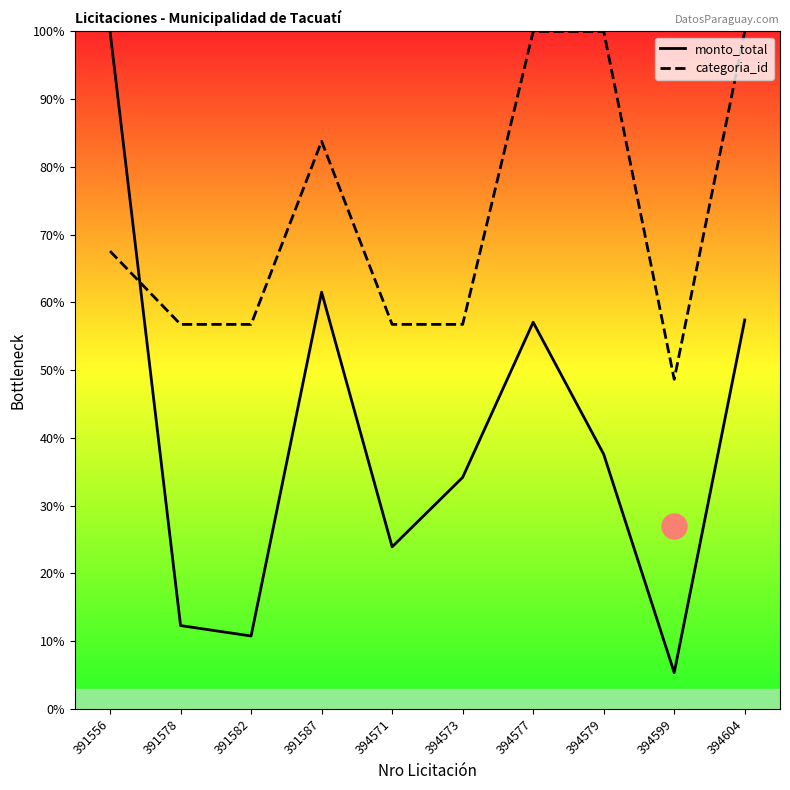

Reading left to right, extract all data points from this chart.

monto_total: 391556=1.0	391578=0.1	391582=0.1	391587=0.6	394571=0.2	394573=0.3	394577=0.6	394579=0.4	394599=0.1	394604=0.6
categoria_id: 391556=0.7	391578=0.6	391582=0.6	391587=0.8	394571=0.6	394573=0.6	394577=1.0	394579=1.0	394599=0.5	394604=1.0